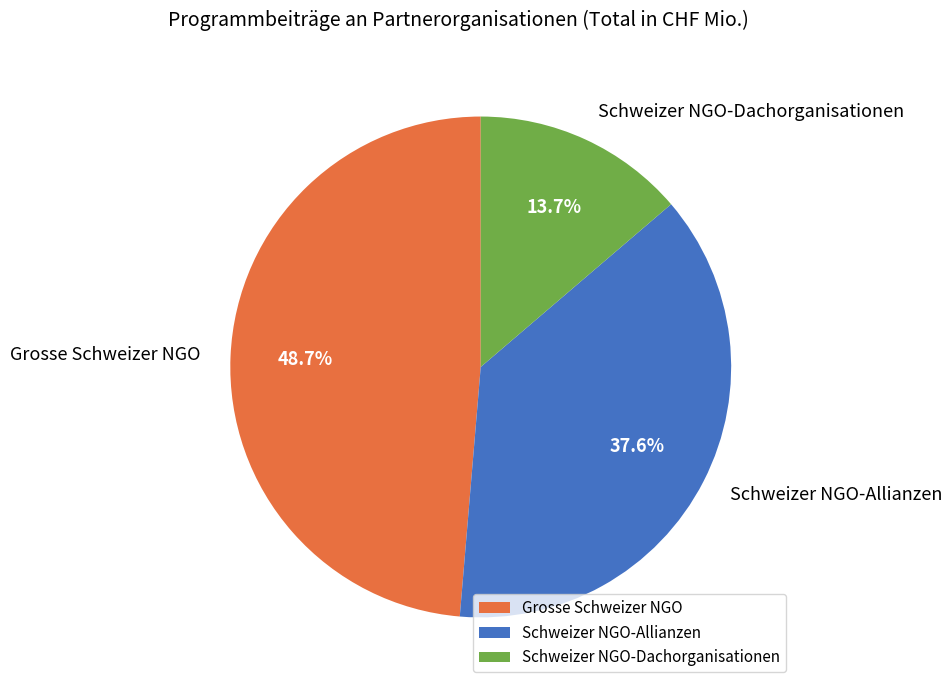

True or false: Schweizer NGO-Dachorganisationen accounts for 8% of the total.

False